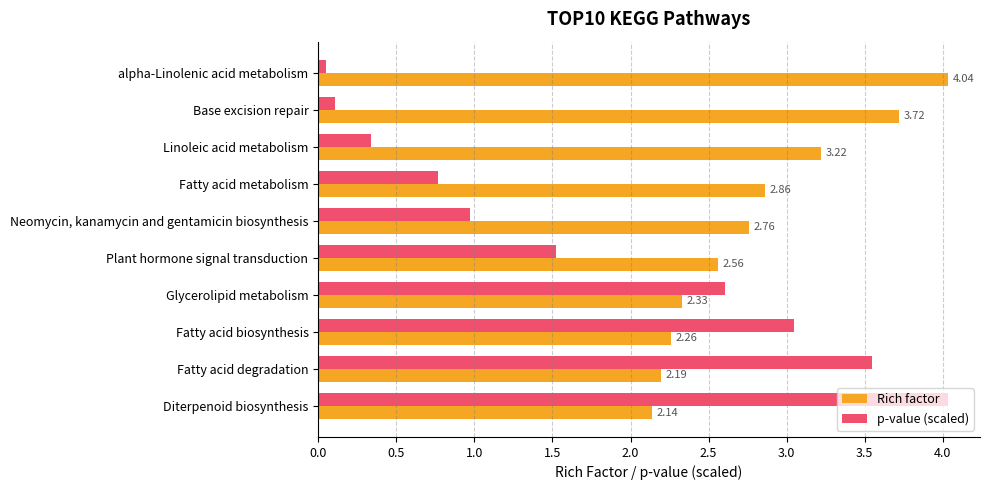

At which label does Rich factor reach its peak?

alpha-Linolenic acid metabolism